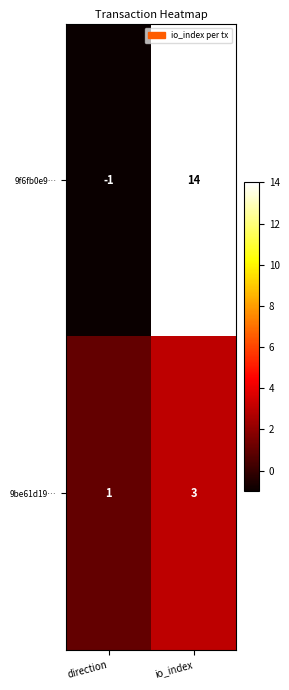

How many data points does each series have?

2